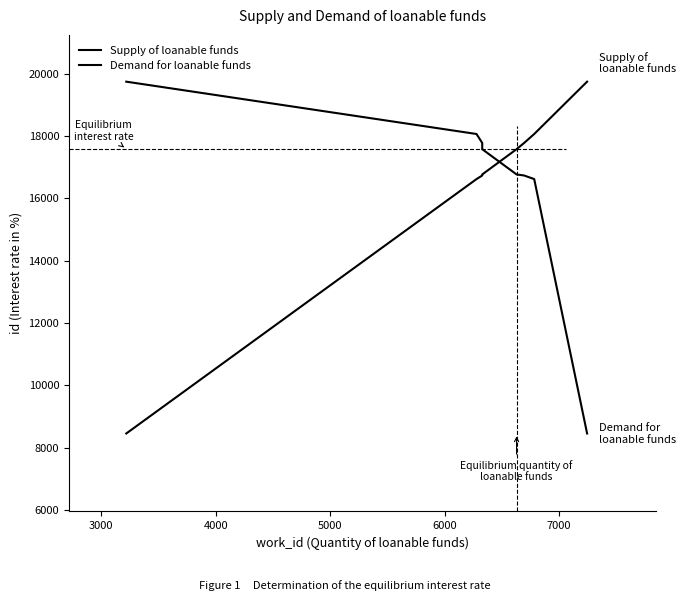

What is the average value of the Supply of loanable funds series?

16467